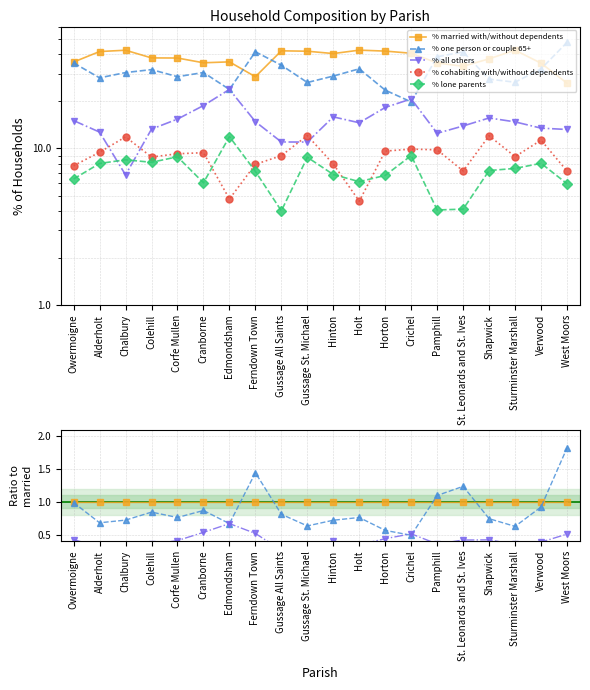

Reading left to right, what are all the values shown in this chart?

% married with/without dependents: 1.0	1.0	1.0	1.0	1.0	1.0	1.0	1.0	1.0	1.0	1.0	1.0	1.0	1.0	1.0	1.0	1.0	1.0	1.0	1.0
% one person or couple 65+: 1.0	0.7	0.7	0.8	0.8	0.9	0.7	1.4	0.8	0.6	0.7	0.8	0.6	0.5	1.1	1.2	0.7	0.6	0.9	1.8
% all others: 0.4	0.3	0.2	0.4	0.4	0.5	0.7	0.5	0.3	0.3	0.4	0.3	0.4	0.5	0.4	0.4	0.4	0.3	0.4	0.5
% cohabiting with/without dependents: 0.2	0.2	0.3	0.2	0.2	0.3	0.1	0.3	0.2	0.3	0.2	0.1	0.2	0.2	0.3	0.2	0.3	0.2	0.3	0.3
% lone parents: 0.2	0.2	0.2	0.2	0.2	0.2	0.3	0.2	0.1	0.2	0.2	0.1	0.2	0.2	0.1	0.1	0.2	0.2	0.2	0.2